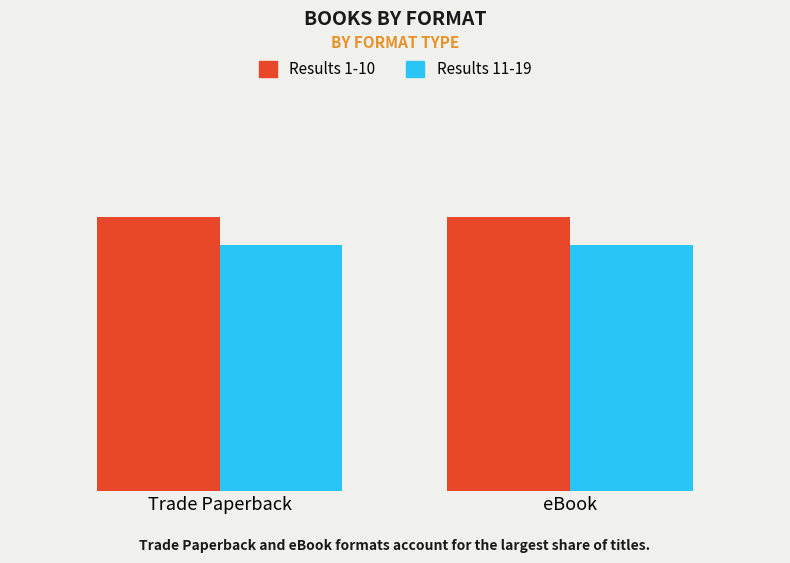

What is the lowest value of the Results 1-10 series?

10